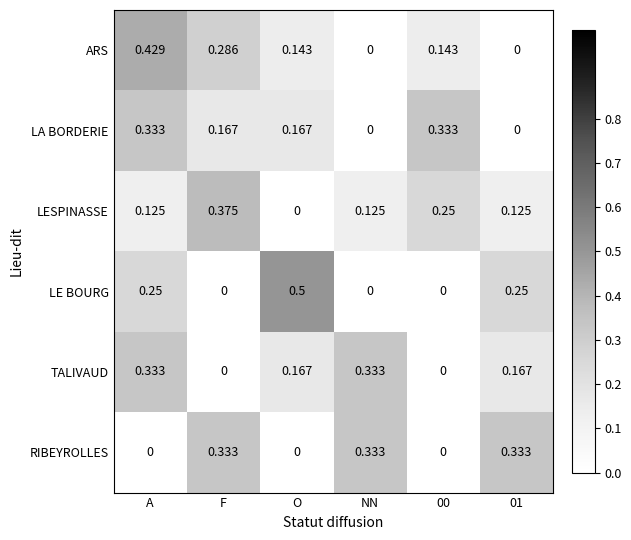

Is the value of LESPINASSE at F greater than the value of RIBEYROLLES at F?

Yes